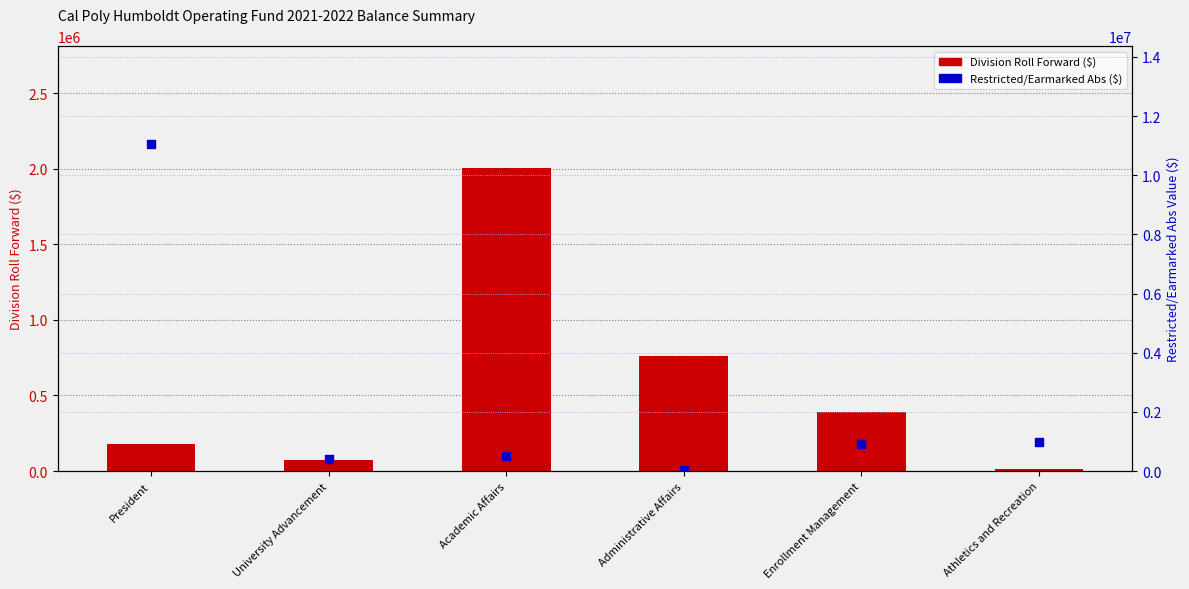

Is the value of Division Roll Forward at University Advancement greater than the value of Restricted/Earmarked (abs $) at Enrollment Management?

No